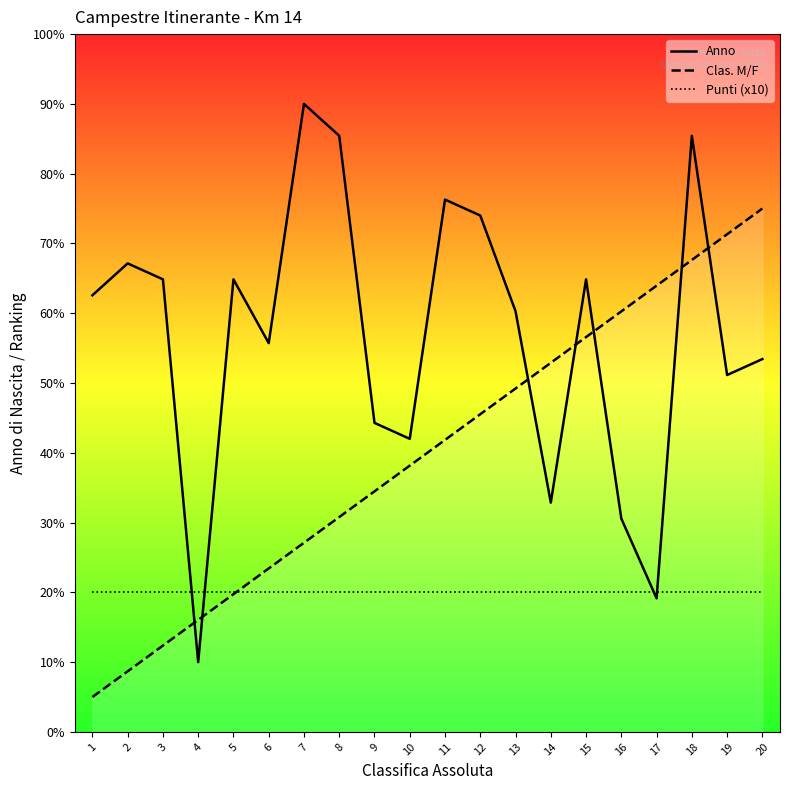

What is the difference between the highest and lowest values at 1?

57.6